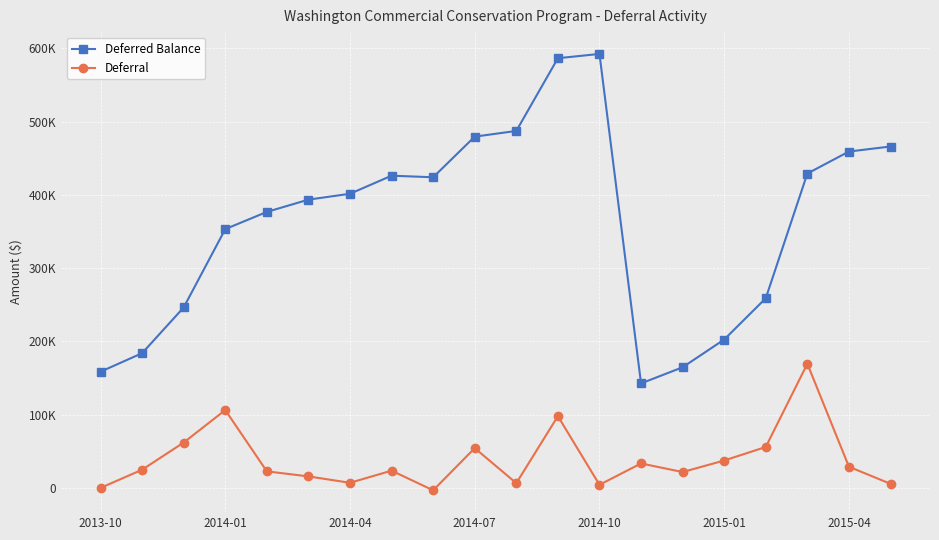

Is this an area chart (filled region under the line)?

No